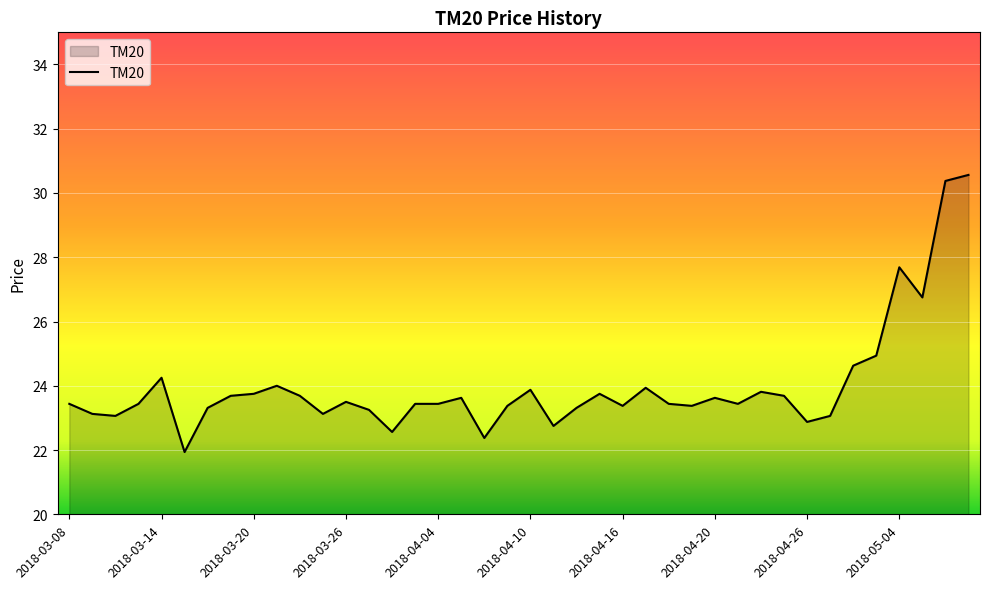

What is the maximum value shown in the chart?

30.6